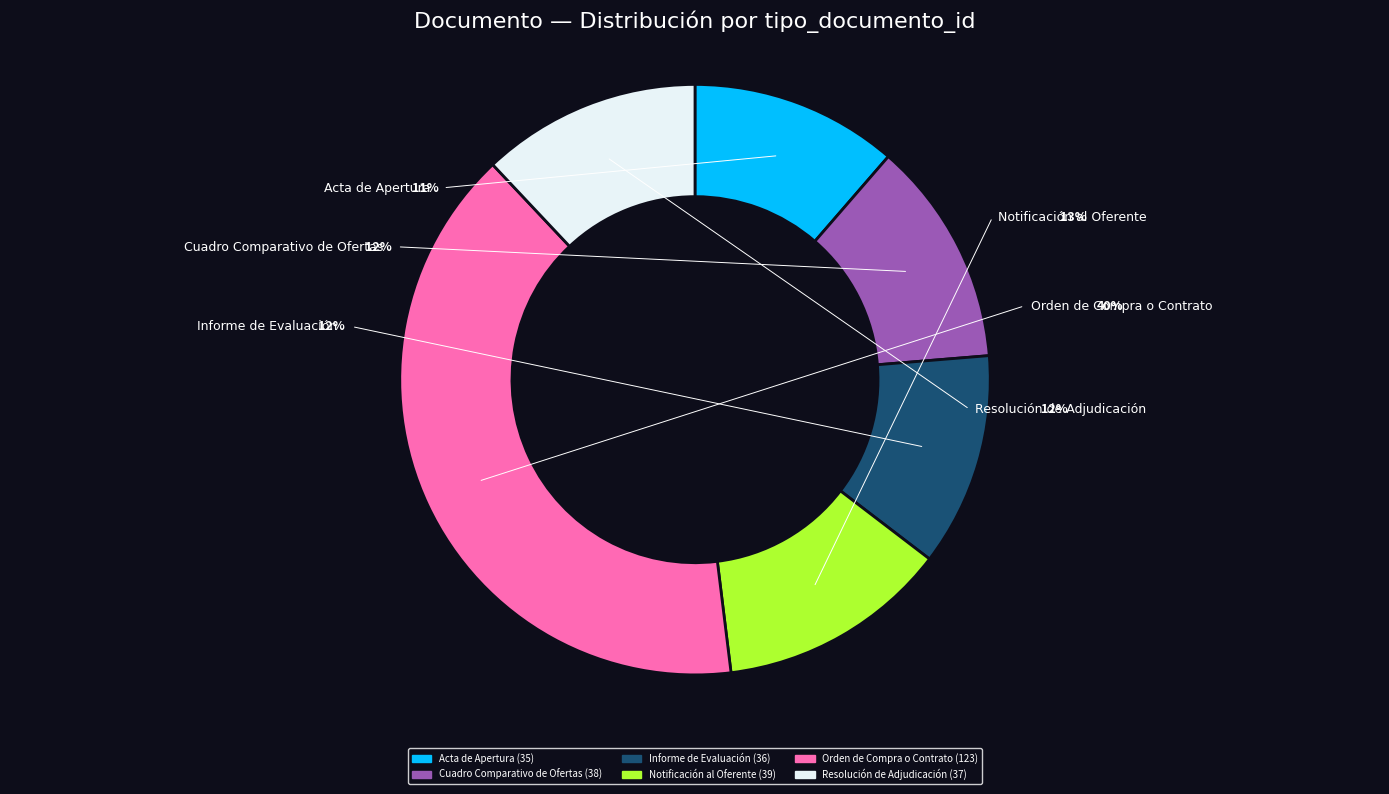

Which slice is the largest?

Orden de Compra o Contrato